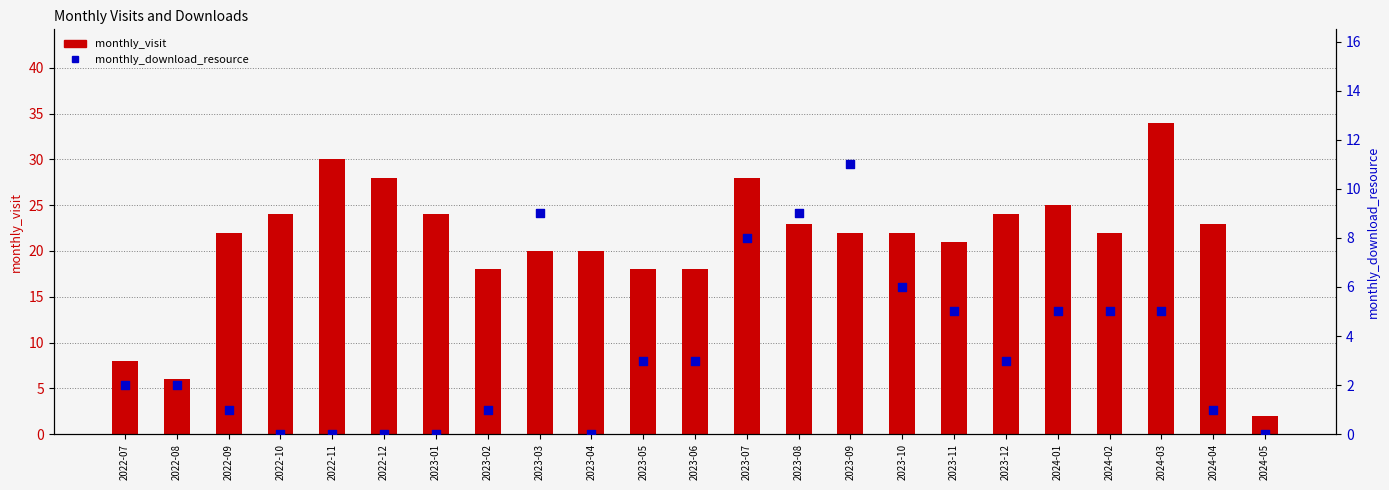

At which category is the sum across all series the highest?

2024-03